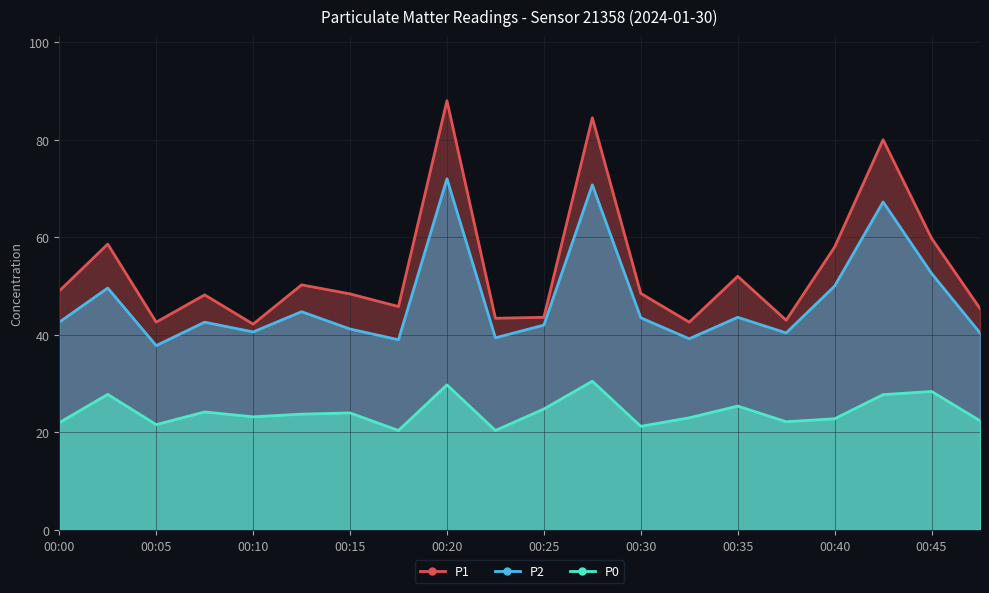

What is the lowest value of the P1 series?

42.2